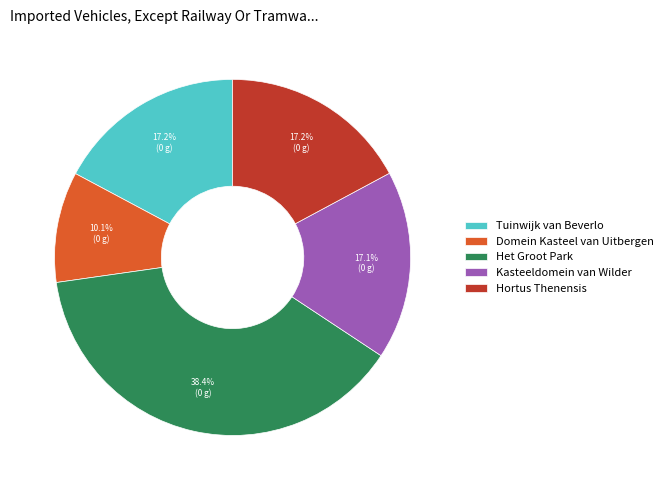

To the nearest percent, what portion does Domein Kasteel van Uitbergen represent?

10%